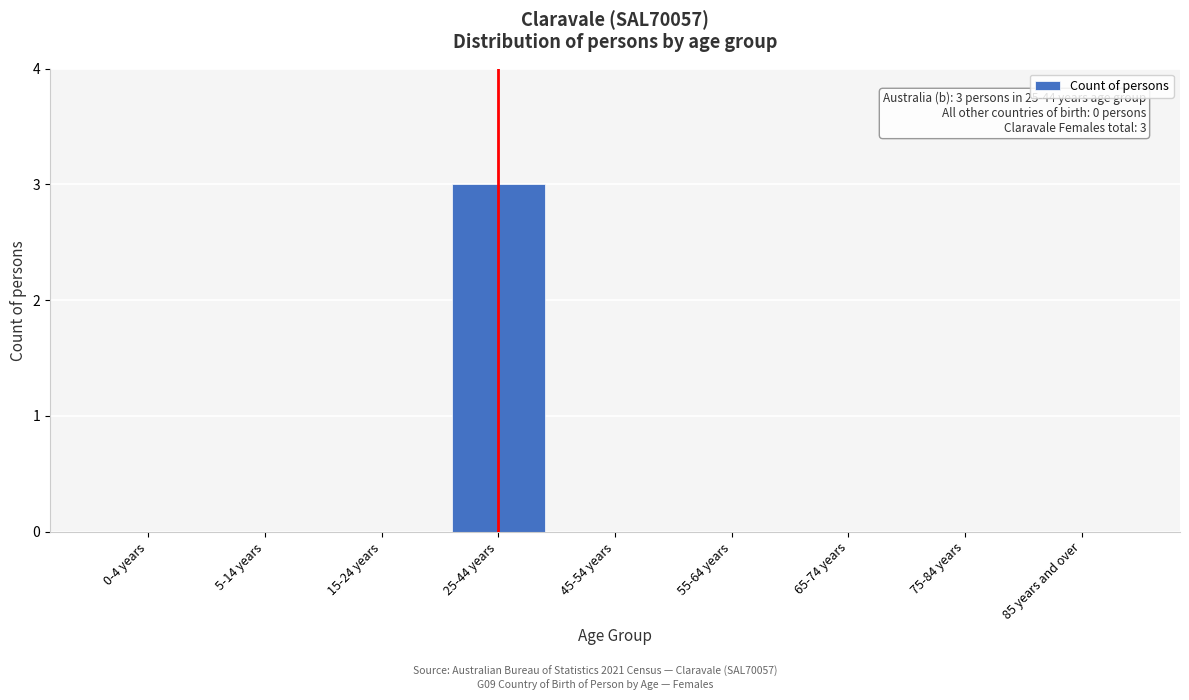

Reading right to left, extract all data points from this chart.

85 years and over=0	75-84 years=0	65-74 years=0	55-64 years=0	45-54 years=0	25-44 years=3	15-24 years=0	5-14 years=0	0-4 years=0